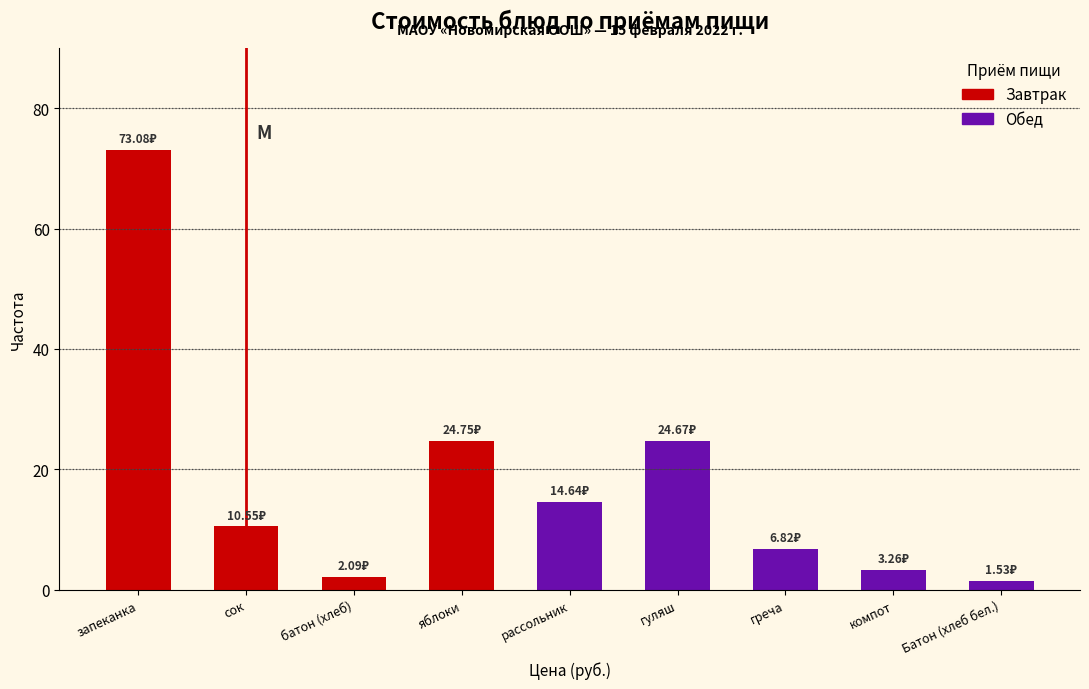

What is the label of the 8th bar from the left?

компот